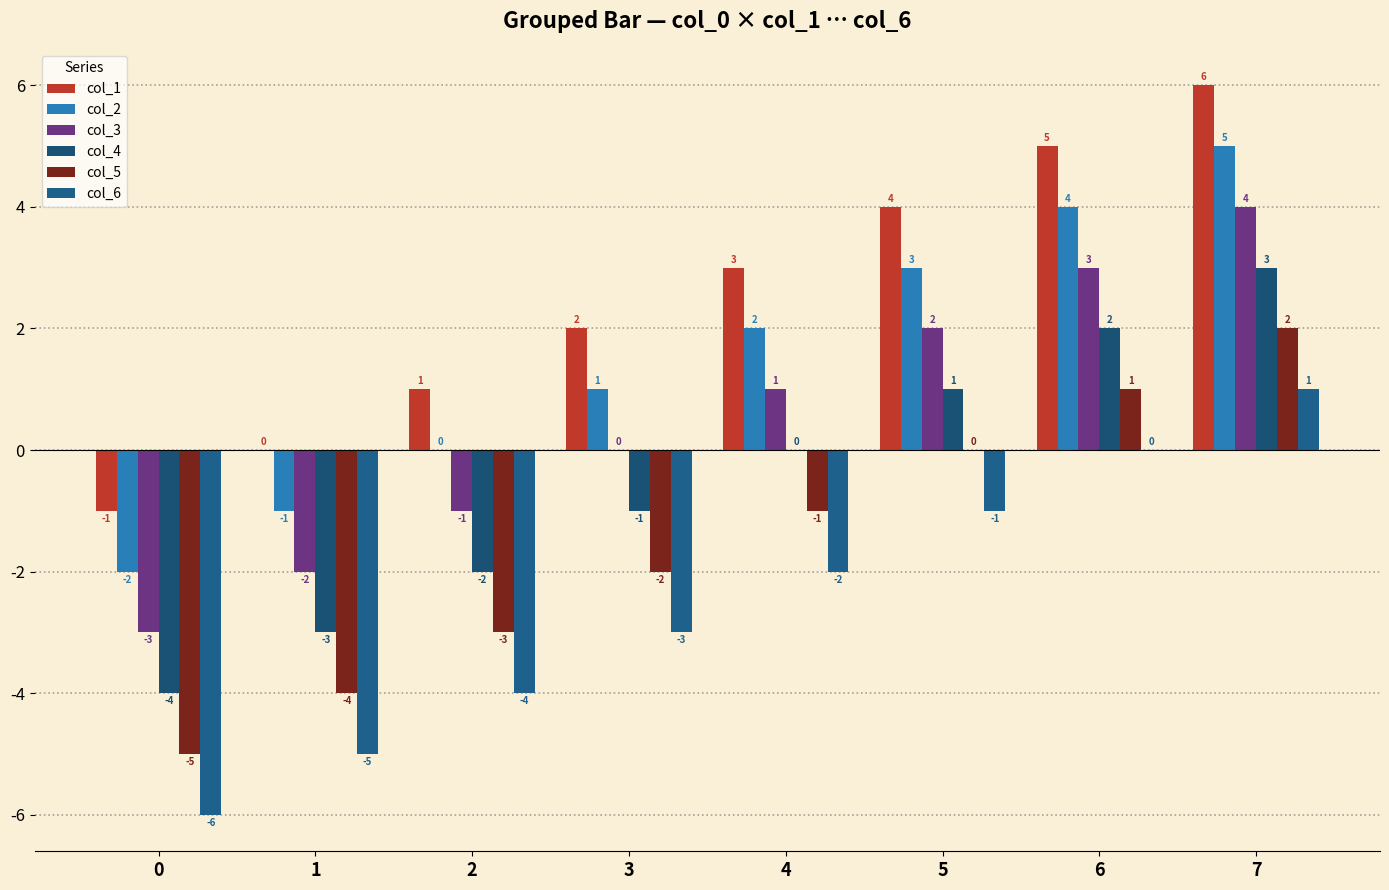

At which label does col_5 first exceed -1?

5